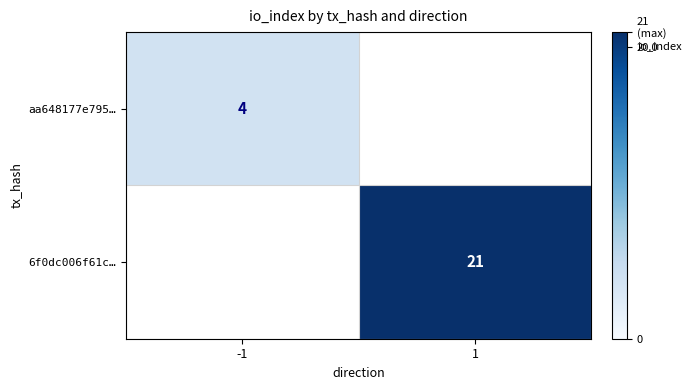

Is the value of 6f0dc006f61c… at 1 greater than the value of aa648177e795… at -1?

Yes